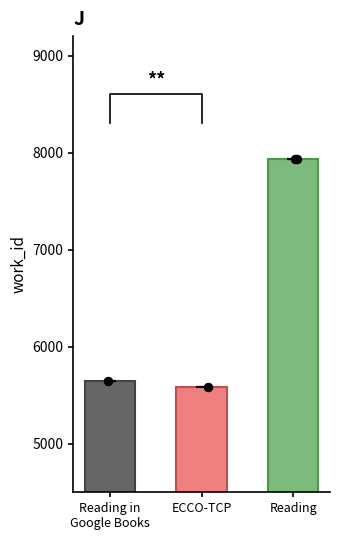

What is the ratio of the value at Reading in
Google Books to the value at ECCO-TCP?

1.0